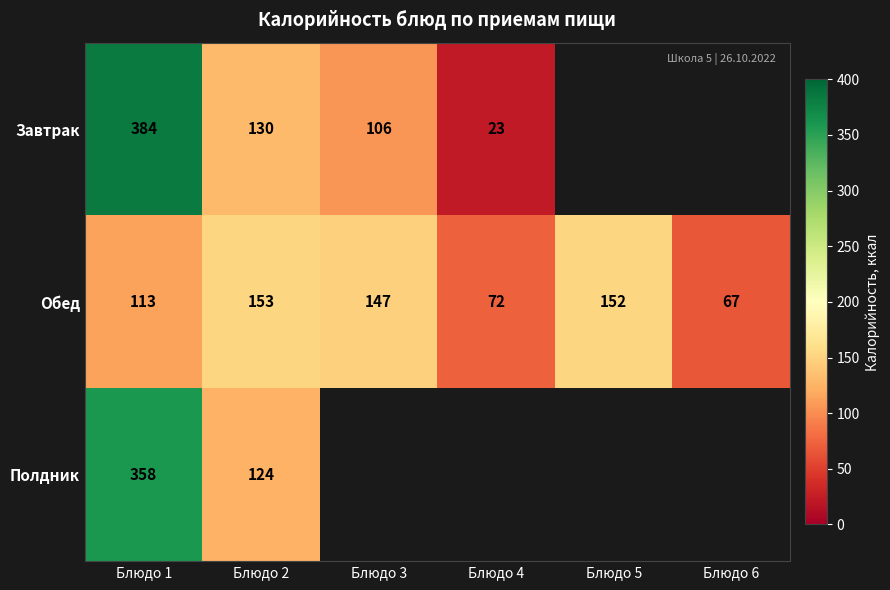

How many series are shown in this chart?

3